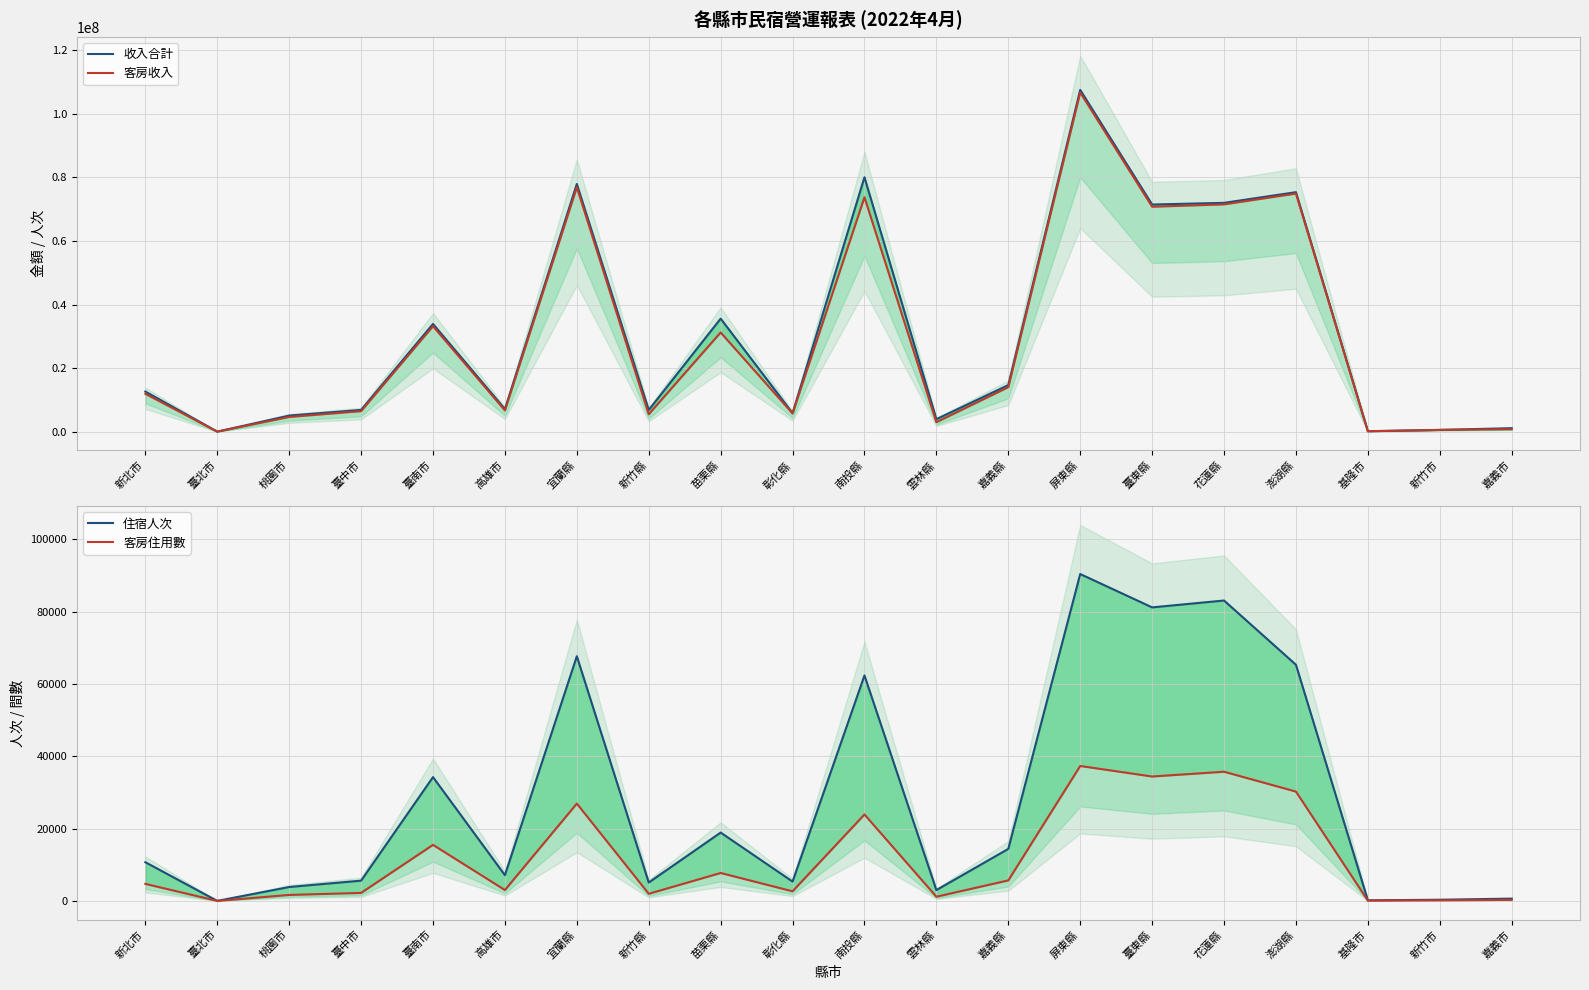

What is the label of the 5th point from the right?

花蓮縣